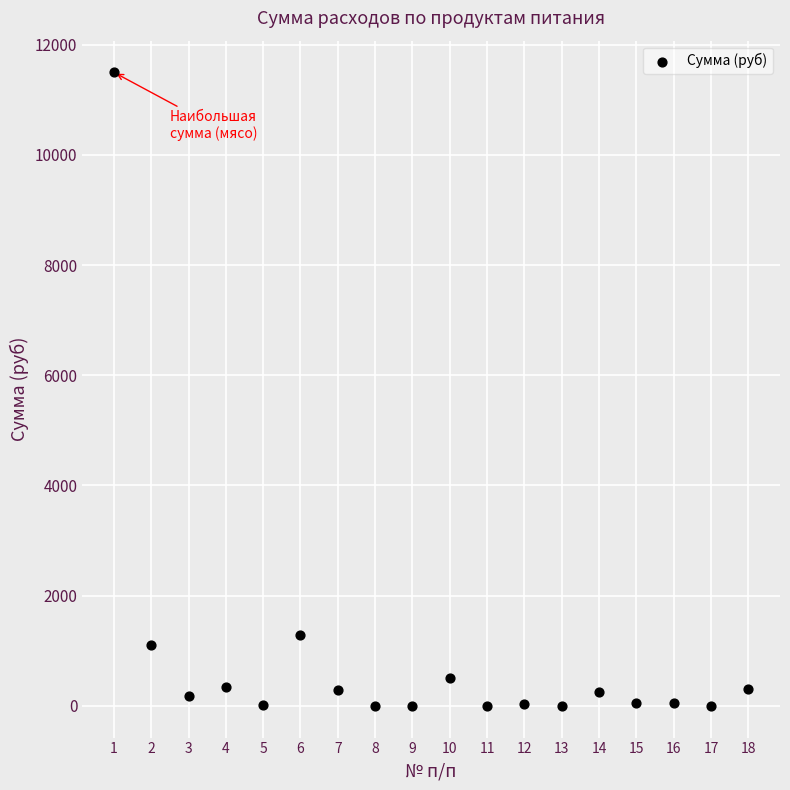

What Y value in the scatter plot is closest to 5748?

1281.6